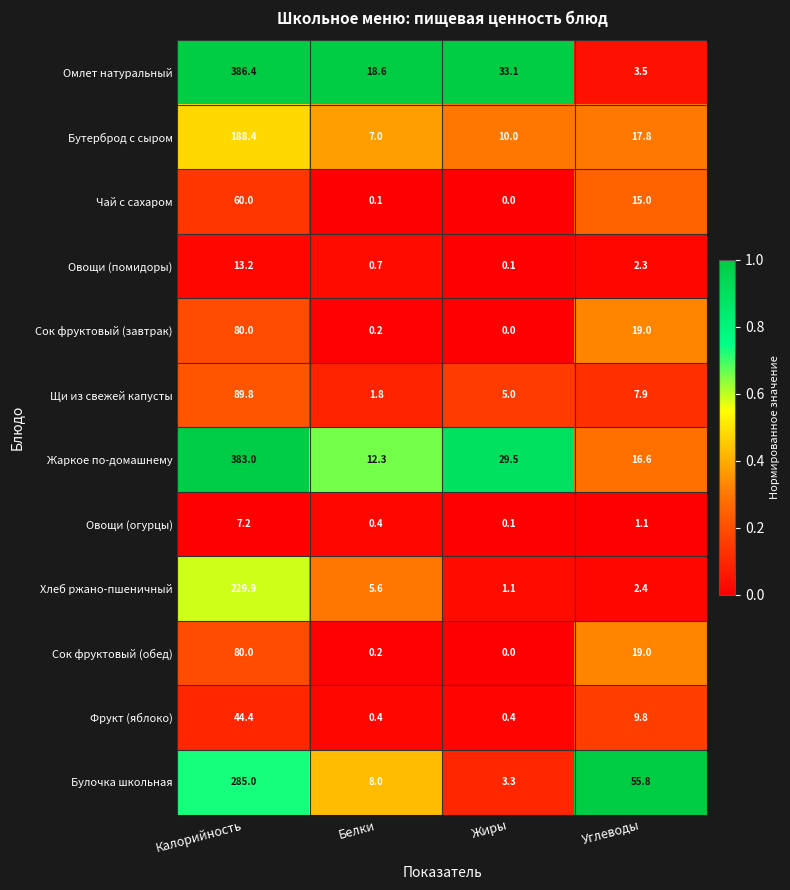

At how many categories does at least one series exceed 0?

4